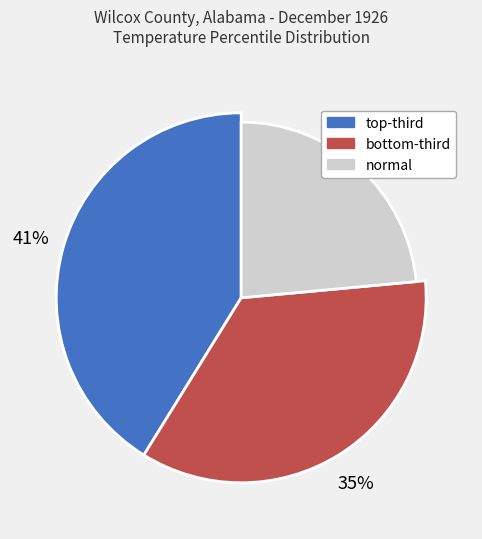

True or false: normal accounts for 33% of the total.

False